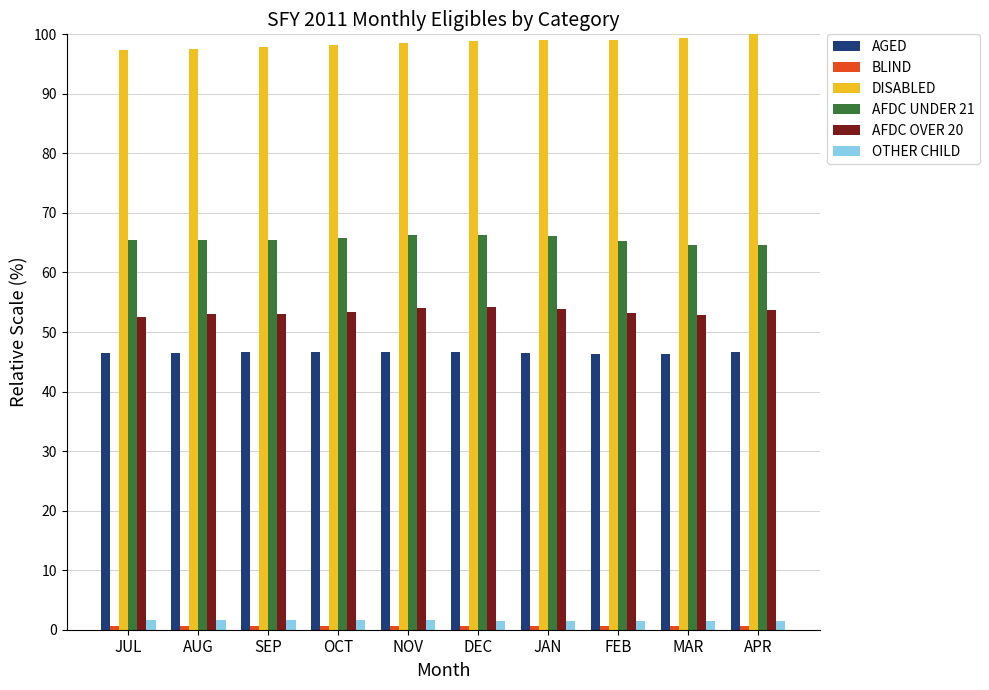

How many groups of bars are there?

10